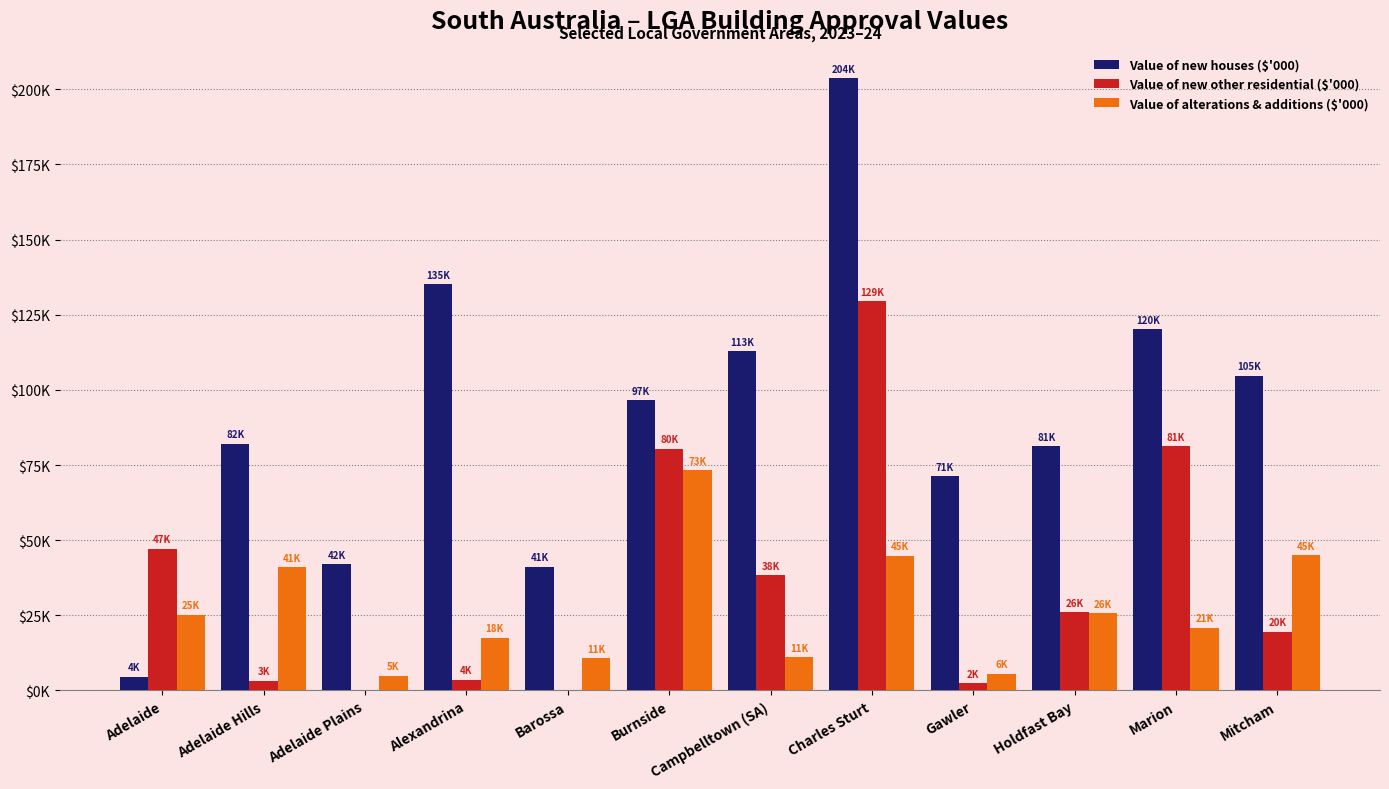

Are the bars grouped side by side (vs. stacked)?

Yes